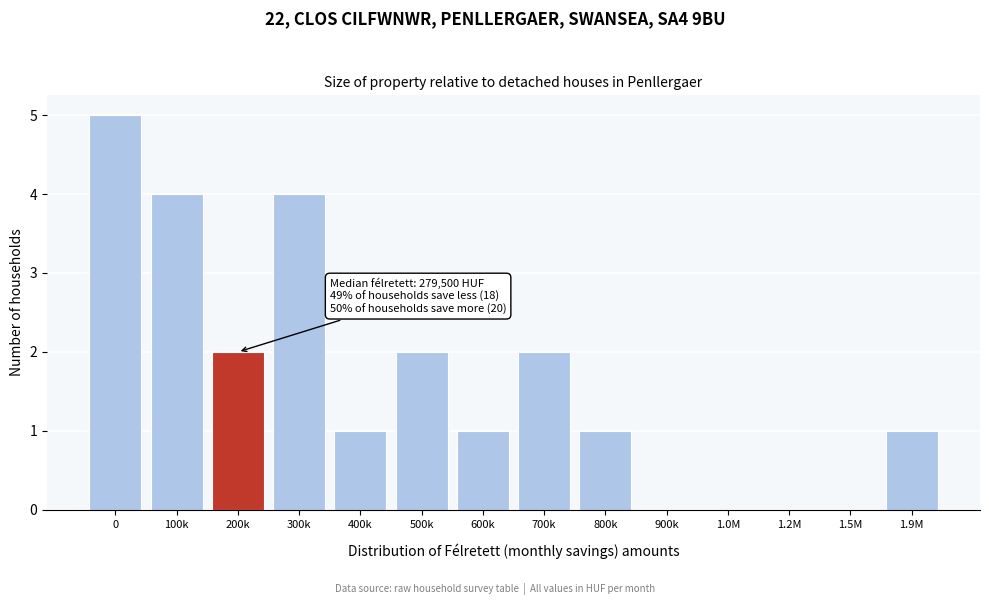

Reading left to right, list all the values displayed in this chart.

0=5	100k=4	200k=2	300k=4	400k=1	500k=2	600k=1	700k=2	800k=1	900k=0	1.0M=0	1.2M=0	1.5M=0	1.9M=1